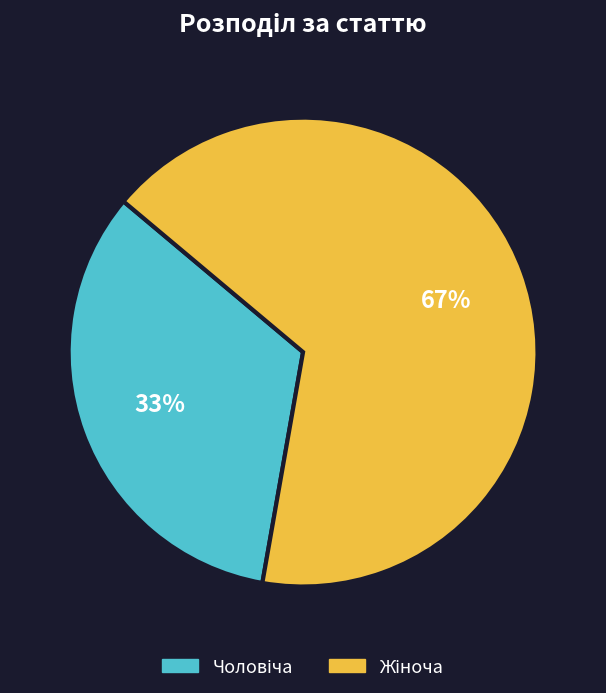

To the nearest percent, what is the average slice percentage?

50%